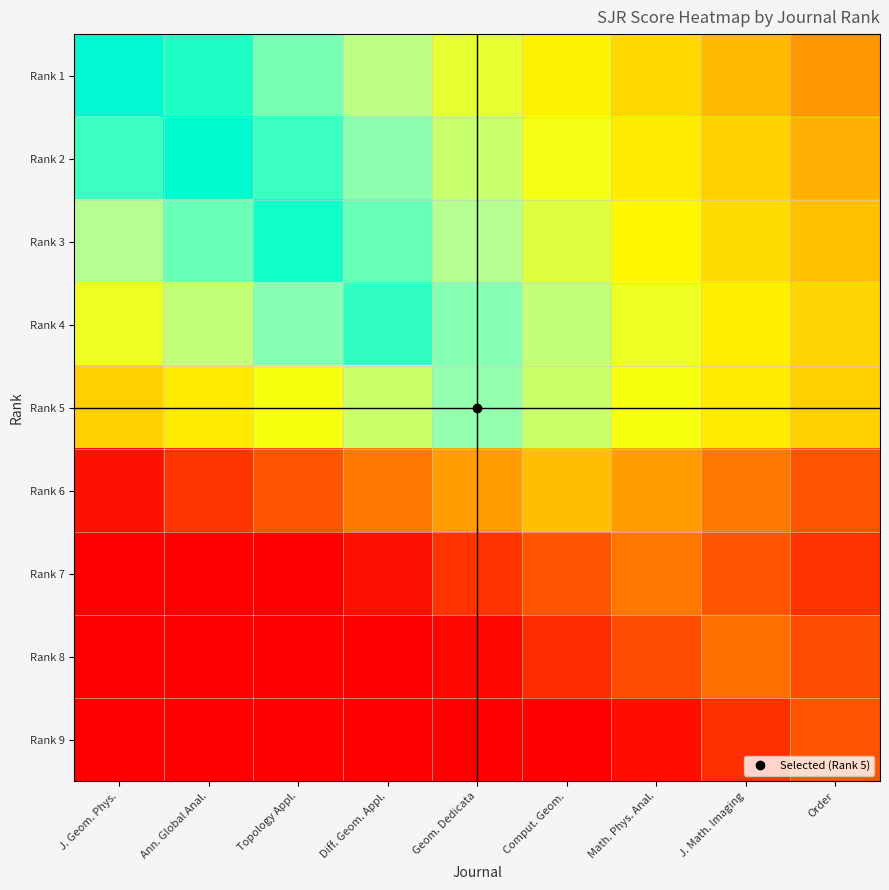

Reading left to right, list all the values displayed in this chart.

Rank 1: J. Geom. Phys.=991	Ann. Global Anal.=911	Topology Appl.=831	Diff. Geom. Appl.=751	Geom. Dedicata=671	Comput. Geom.=591	Math. Phys. Anal.=511	J. Math. Imaging=431	Order=351
Rank 2: J. Geom. Phys.=888	Ann. Global Anal.=968	Topology Appl.=888	Diff. Geom. Appl.=808	Geom. Dedicata=728	Comput. Geom.=648	Math. Phys. Anal.=568	J. Math. Imaging=488	Order=408
Rank 3: J. Geom. Phys.=764	Ann. Global Anal.=844	Topology Appl.=924	Diff. Geom. Appl.=844	Geom. Dedicata=764	Comput. Geom.=684	Math. Phys. Anal.=604	J. Math. Imaging=524	Order=444
Rank 4: J. Geom. Phys.=658	Ann. Global Anal.=738	Topology Appl.=818	Diff. Geom. Appl.=898	Geom. Dedicata=818	Comput. Geom.=738	Math. Phys. Anal.=658	J. Math. Imaging=578	Order=498
Rank 5: J. Geom. Phys.=484	Ann. Global Anal.=564	Topology Appl.=644	Diff. Geom. Appl.=724	Geom. Dedicata=804	Comput. Geom.=724	Math. Phys. Anal.=644	J. Math. Imaging=564	Order=484
Rank 6: J. Geom. Phys.=41	Ann. Global Anal.=121	Topology Appl.=201	Diff. Geom. Appl.=281	Geom. Dedicata=361	Comput. Geom.=441	Math. Phys. Anal.=361	J. Math. Imaging=281	Order=201
Rank 7: J. Geom. Phys.=0	Ann. Global Anal.=0	Topology Appl.=0	Diff. Geom. Appl.=39	Geom. Dedicata=119	Comput. Geom.=199	Math. Phys. Anal.=279	J. Math. Imaging=199	Order=119
Rank 8: J. Geom. Phys.=0	Ann. Global Anal.=0	Topology Appl.=0	Diff. Geom. Appl.=0	Geom. Dedicata=20	Comput. Geom.=100	Math. Phys. Anal.=180	J. Math. Imaging=260	Order=180
Rank 9: J. Geom. Phys.=0	Ann. Global Anal.=0	Topology Appl.=0	Diff. Geom. Appl.=0	Geom. Dedicata=0	Comput. Geom.=0	Math. Phys. Anal.=34	J. Math. Imaging=114	Order=194